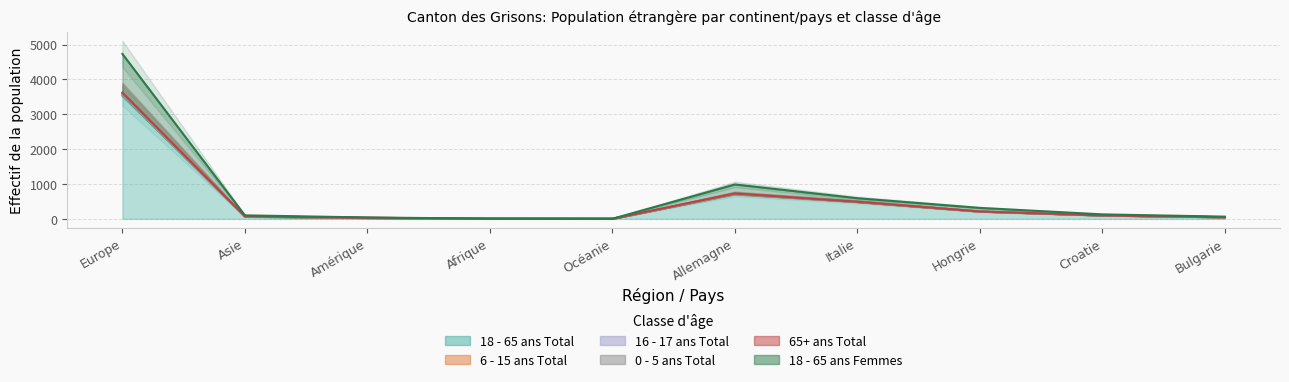

Does the chart display data point markers on the line(s)?

No